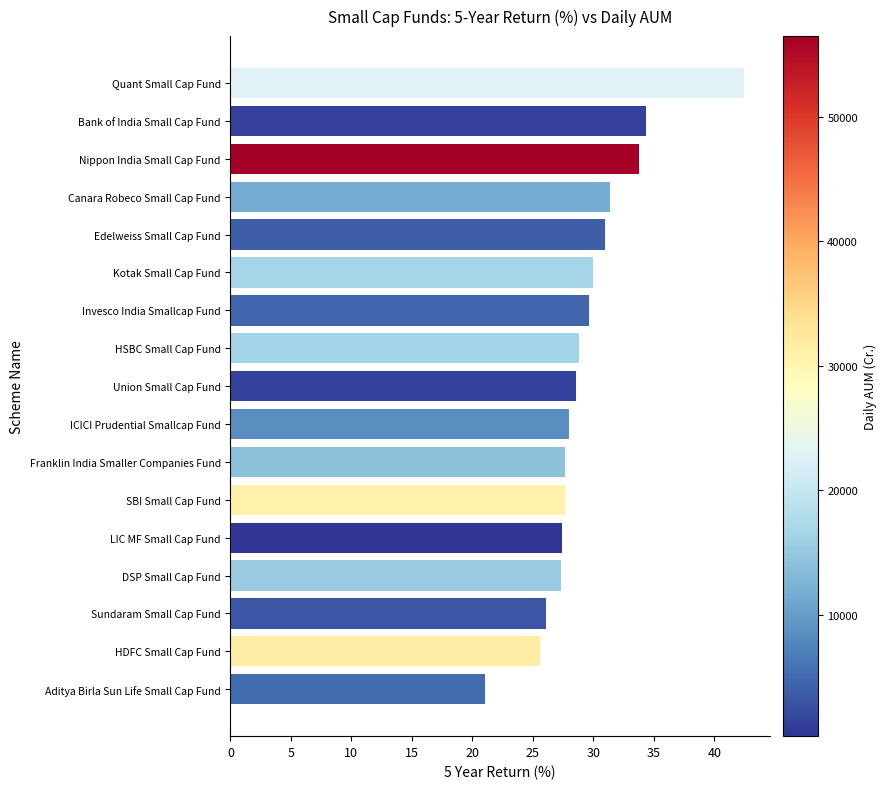

Which category has the lowest value across all series?

Aditya Birla Sun Life Small Cap Fund